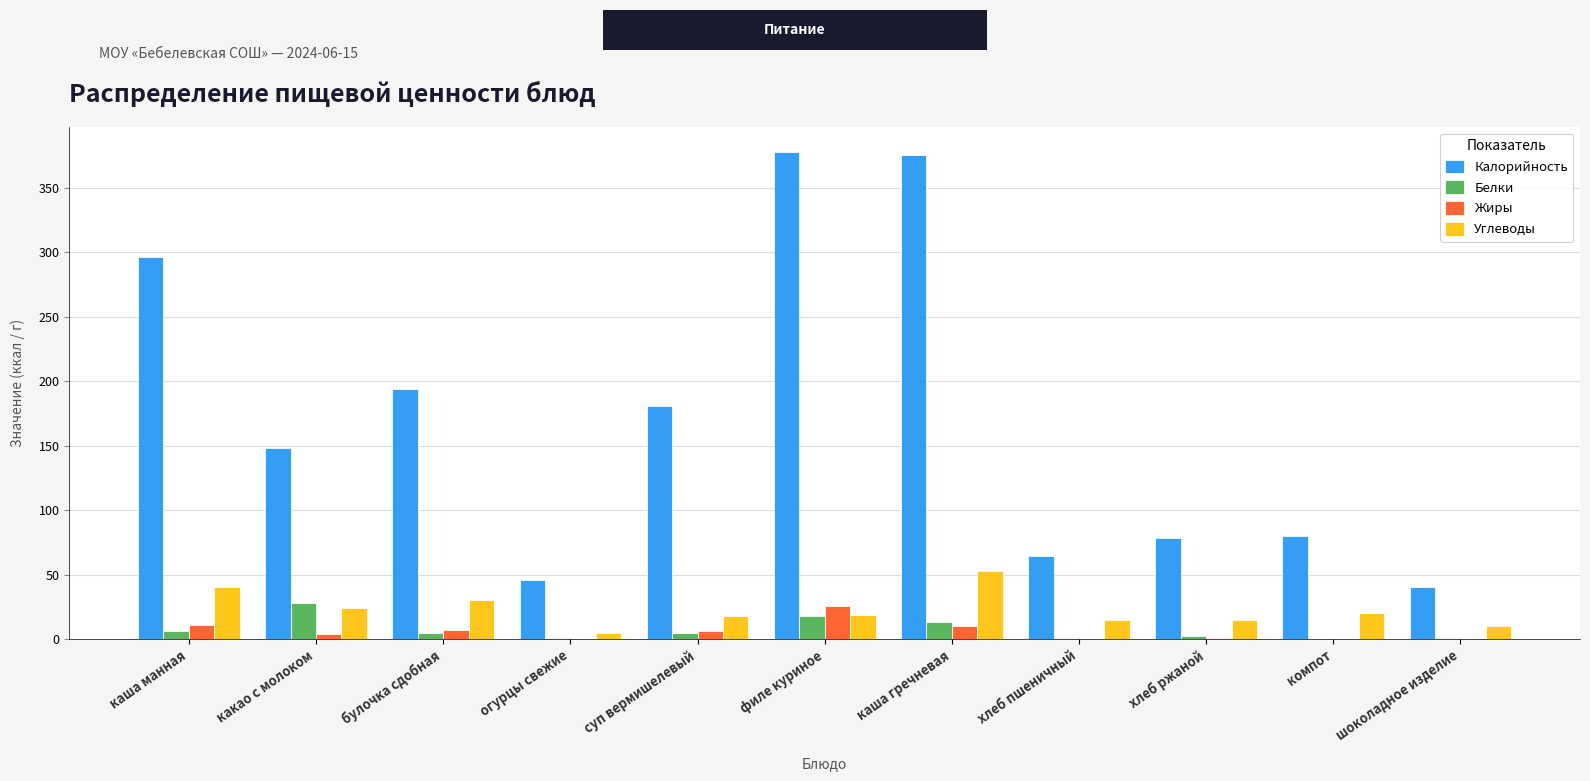

What is the sum of the Калорийность values at компот and суп вермишелевый?

261